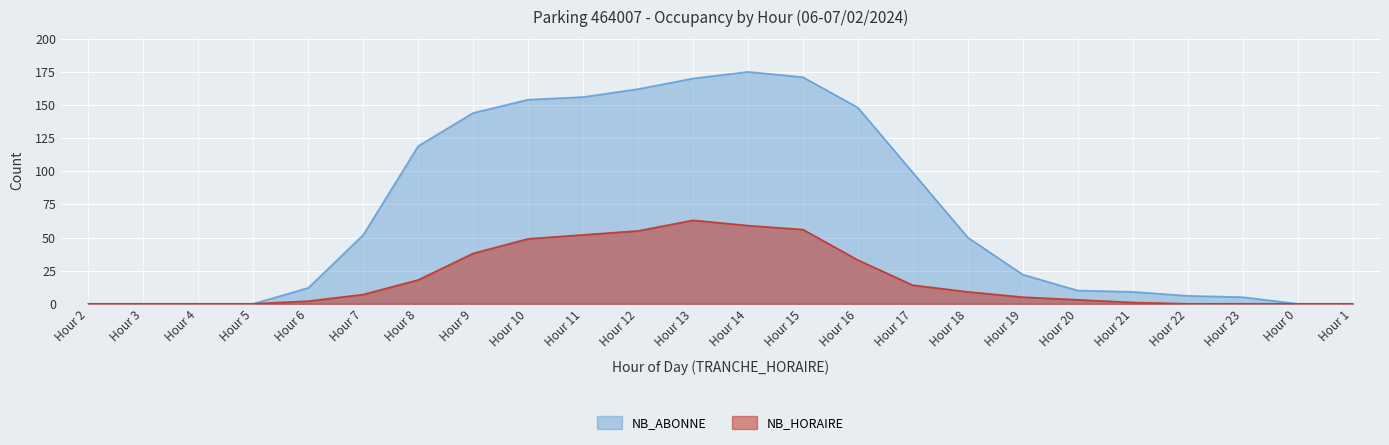

True or false: NB_HORAIRE and NB_ABONNE cross at least once.

False